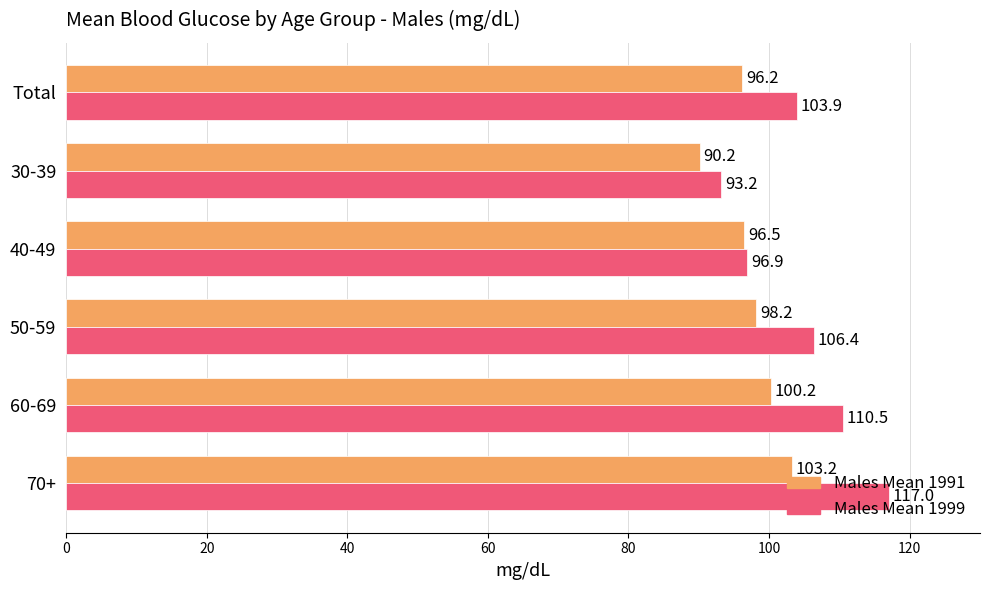

Is it true that Males Mean 1991 equals 90.2 at 30-39?

True